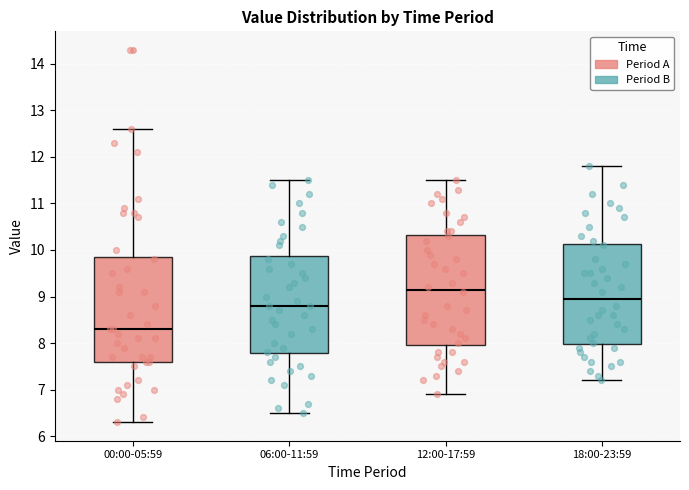

Reading left to right, read every box against the y-axis: the position of its median line, the range the box covers, and the ends of its whiskers. The values are not printed on the chart, so give them approximately, as read against the axis.

00:00-05:59: median 8.3, box 7.6 to 9.9, whiskers 6.3 to 12.6
06:00-11:59: median 8.8, box 7.8 to 9.9, whiskers 6.5 to 11.5
12:00-17:59: median 9.2, box 8.0 to 10.3, whiskers 6.9 to 11.5
18:00-23:59: median 9.0, box 8.0 to 10.1, whiskers 7.2 to 11.8